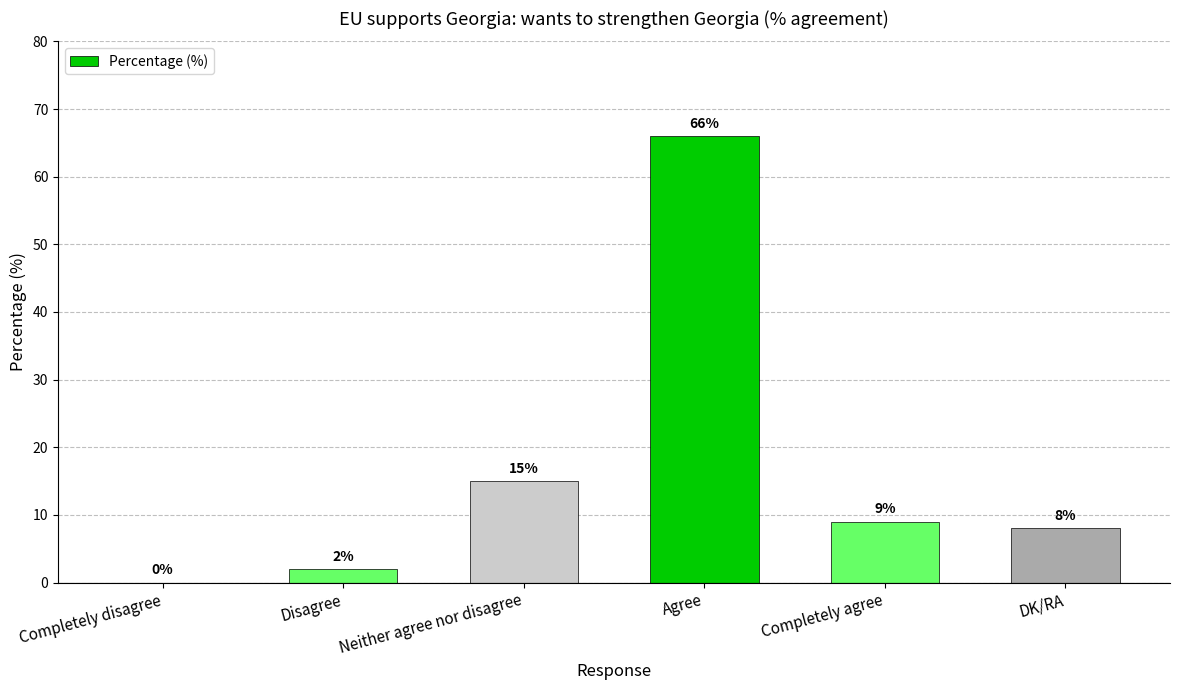

What is the sum of all values?

100